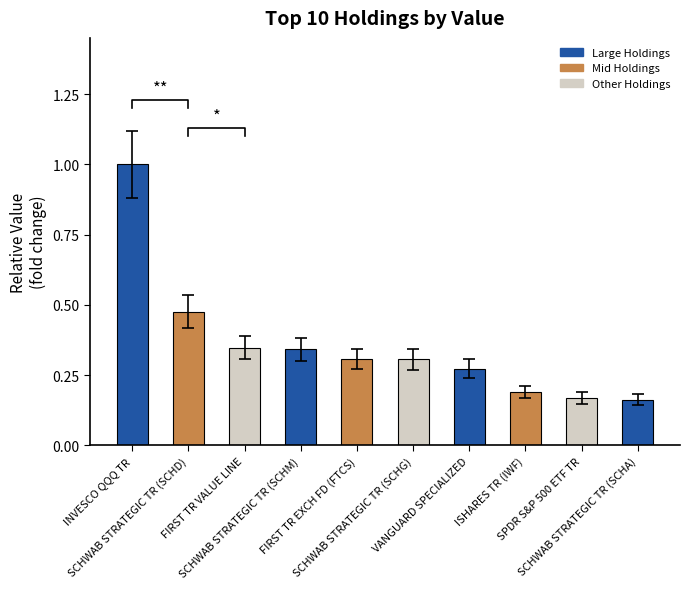

True or false: the data shows 0.3 at VANGUARD SPECIALIZED.

True